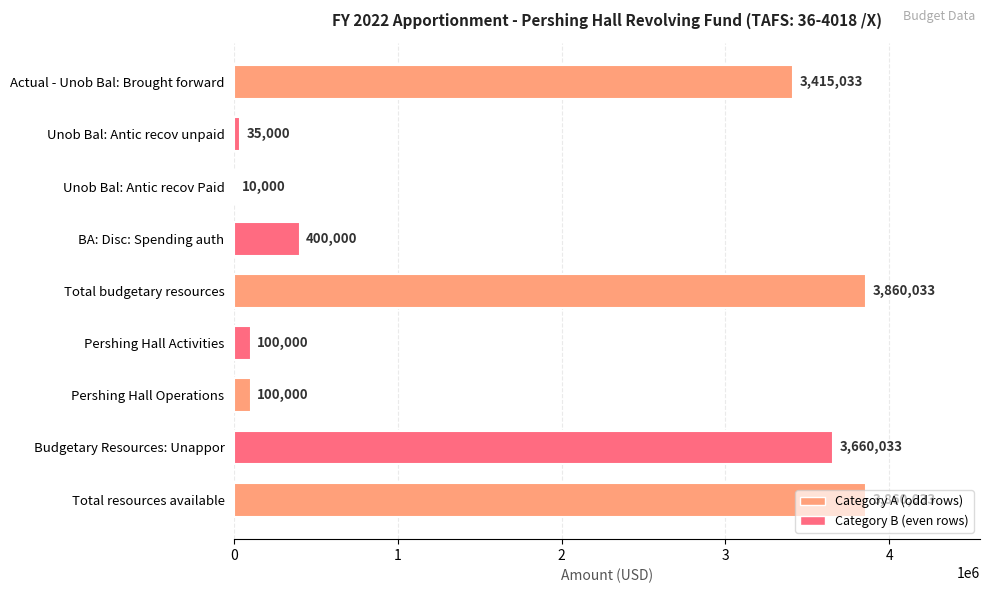

What is the difference between the values at Pershing Hall Activities and BA: Disc: Spending auth?

300000